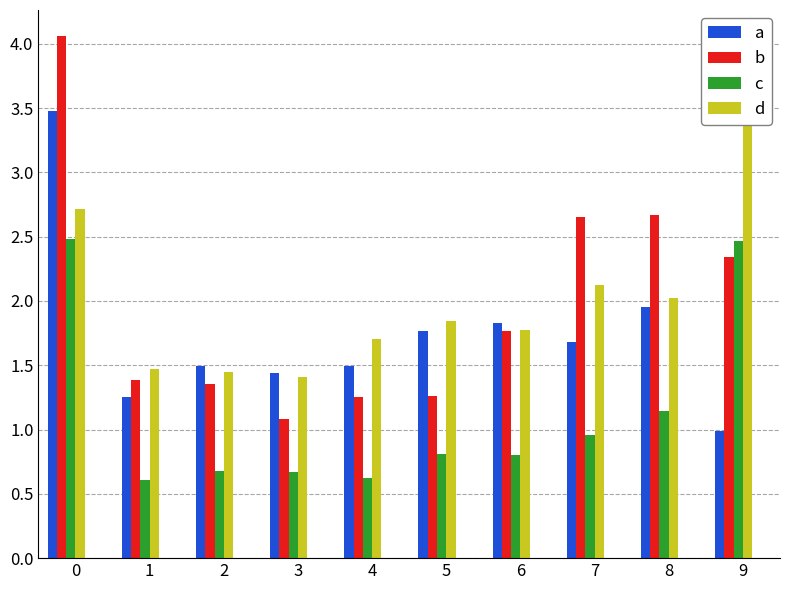

What is the average value of the Jan series?

1.7